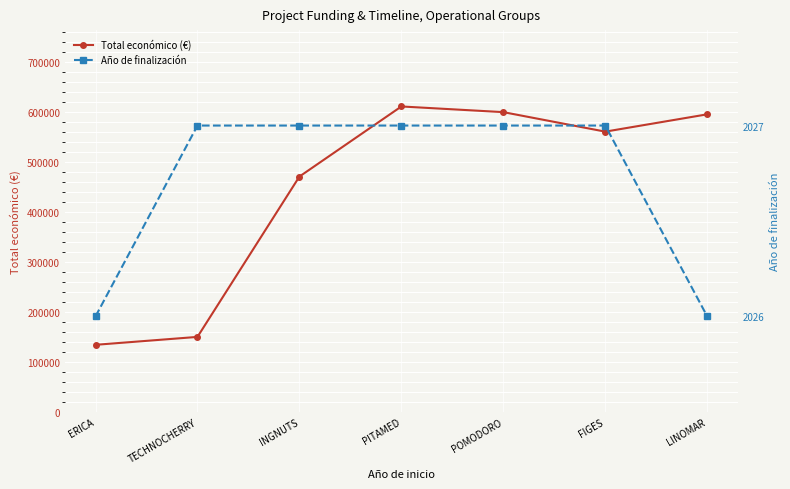

True or false: Año de finalización and Total económico (€) intersect in this chart.

False